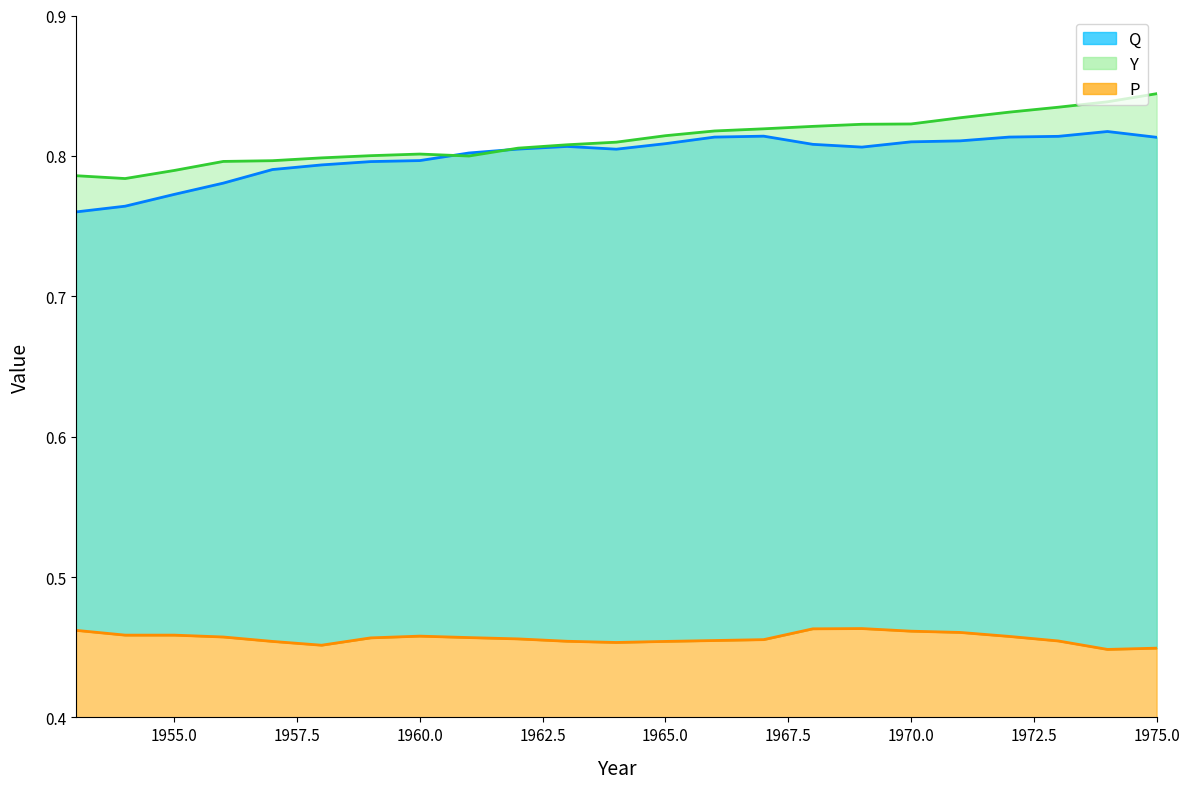

What is the average value of the P series?

0.5